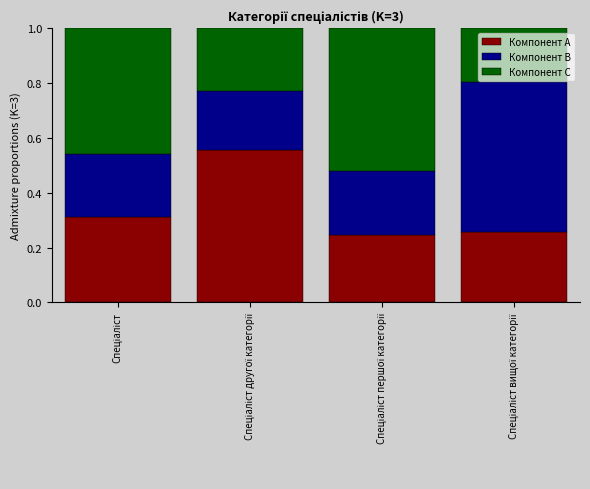

At which label is Компонент B closest to 0?

Спеціаліст другої категорії